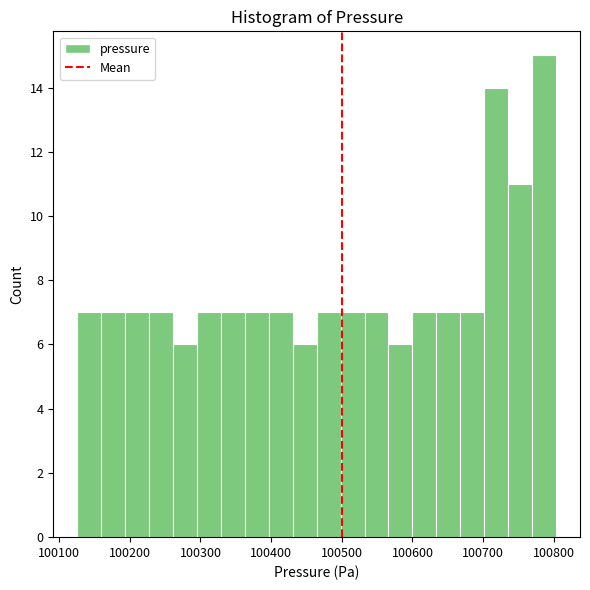

Read against the x-axis, roughly where is the centre of the tallest bar?

100790